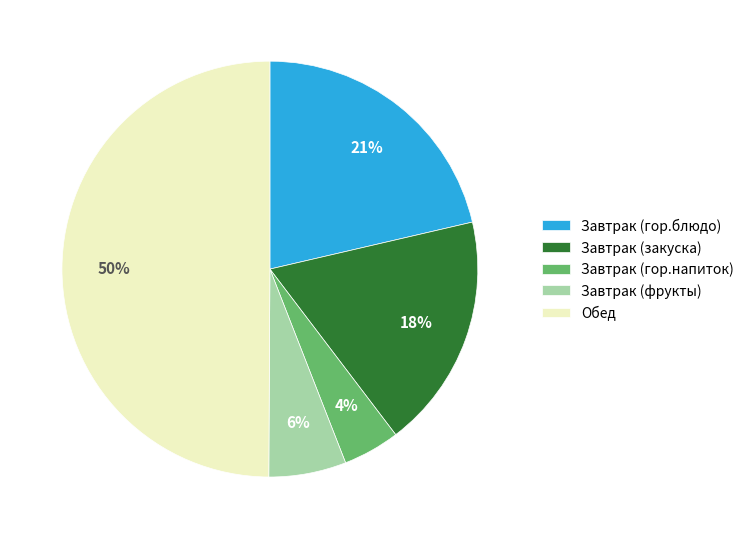

How many segments does this pie chart have?

5